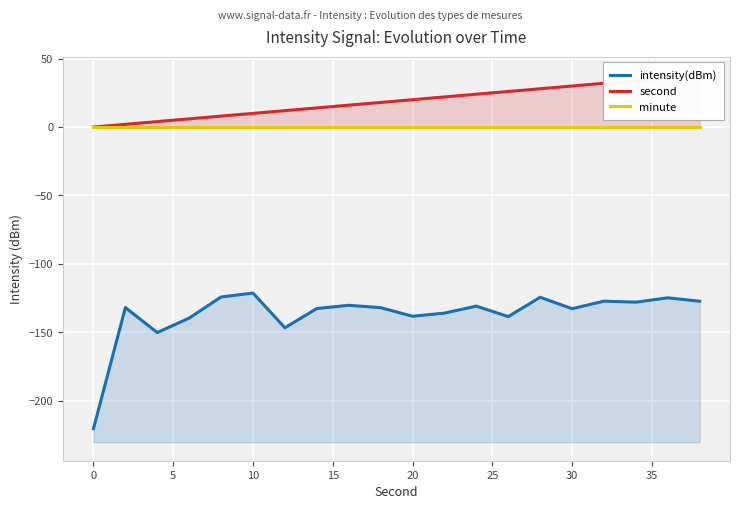

What is the difference between the highest and lowest values at 25?

158.6